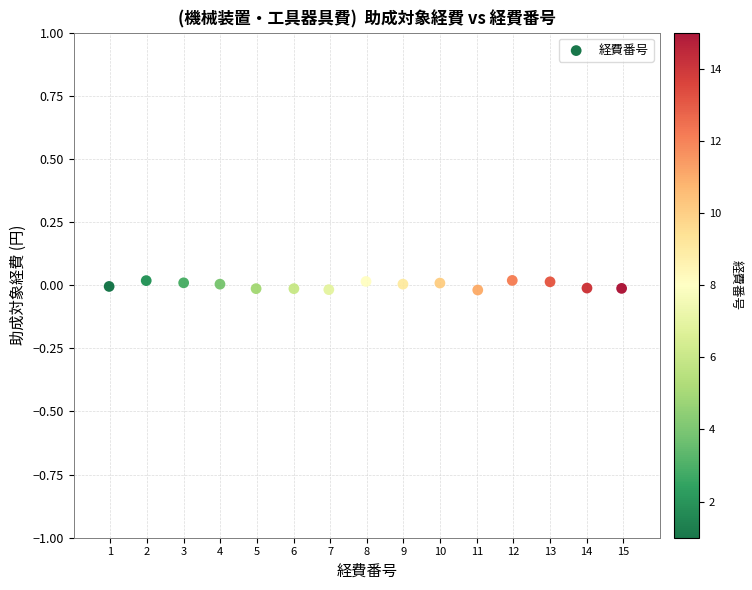

What is the range of X values (max minus min)?

14.0